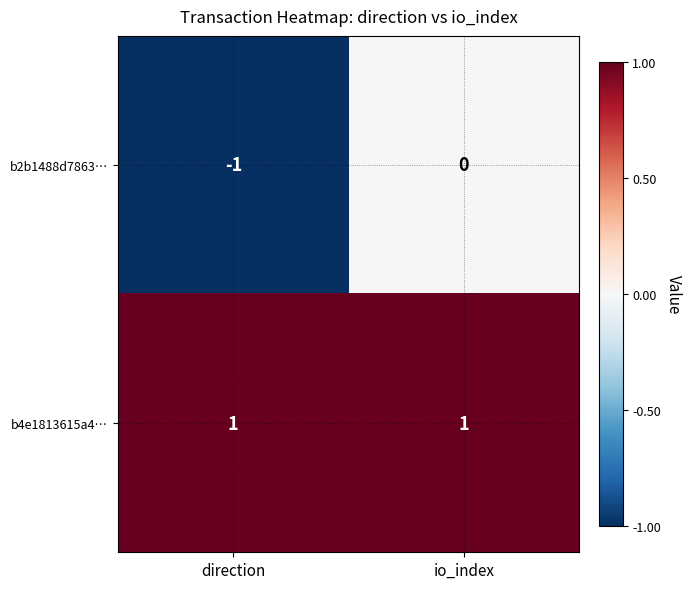

Reading left to right, what are all the values shown in this chart?

b2b1488d7863…: -1	0
b4e1813615a4…: 1	1